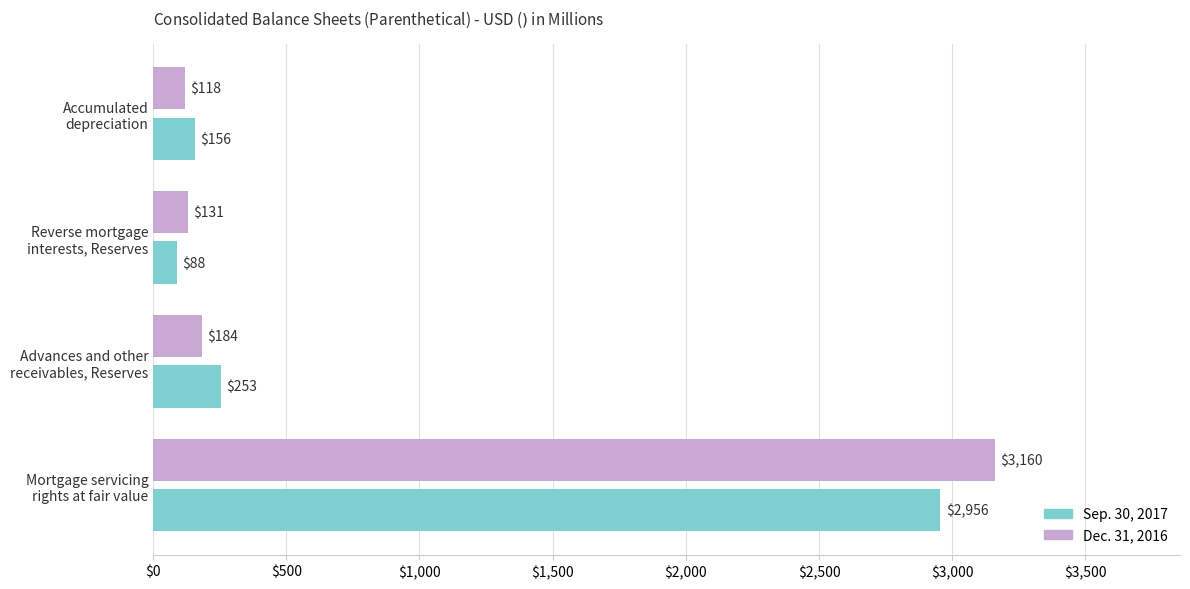

Rank the series by their maximum value, from lowest to highest.

Sep. 30, 2017, Dec. 31, 2016